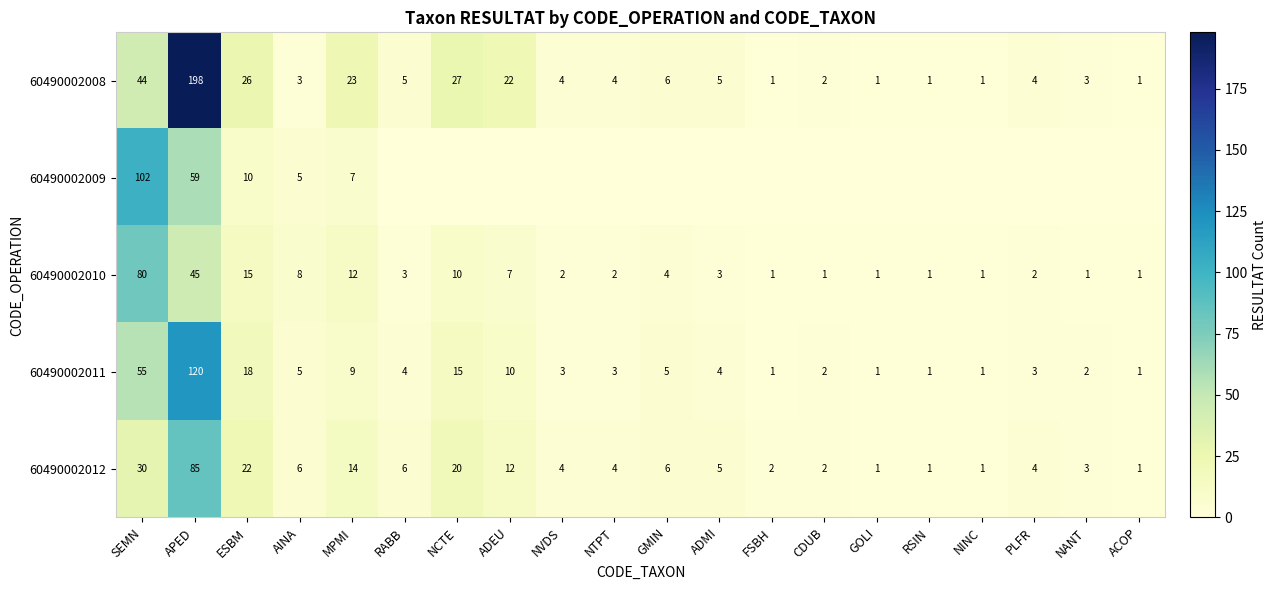

What is the difference between the maximum and minimum values in the 60490002012 series?

84